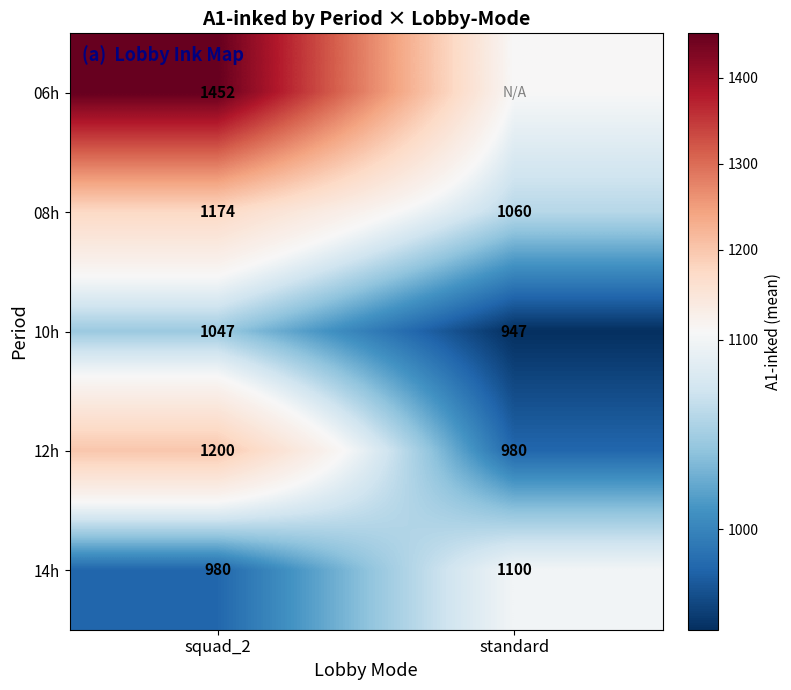

Is the value of 10h at standard greater than the value of 06h at squad_2?

No